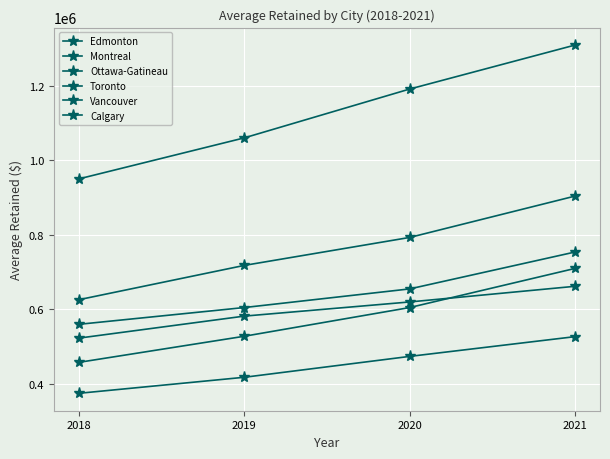

How many series are shown in this chart?

6